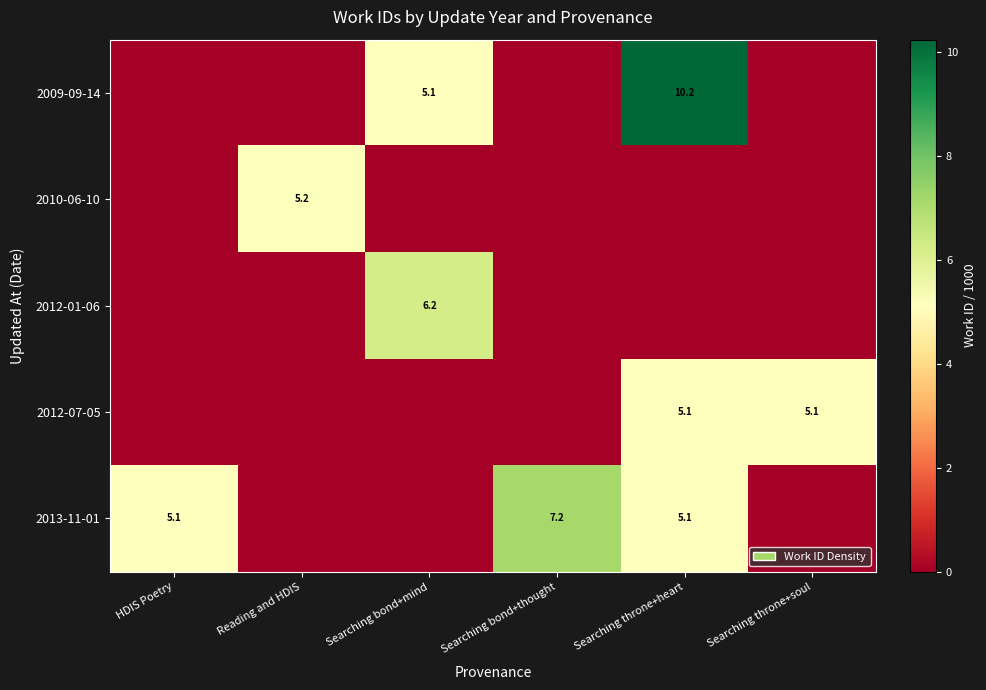

The value of 2010-06-10 at Reading and HDIS is 5.2. True or false?

True